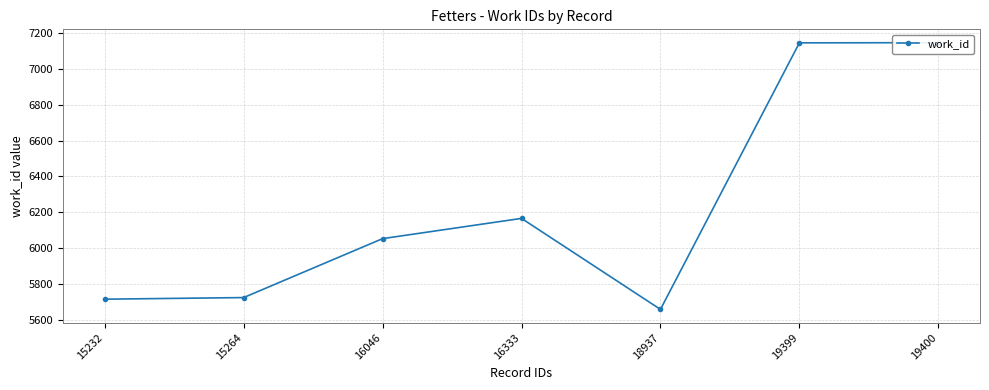

Between 19399 and 18937, which is larger?

19399